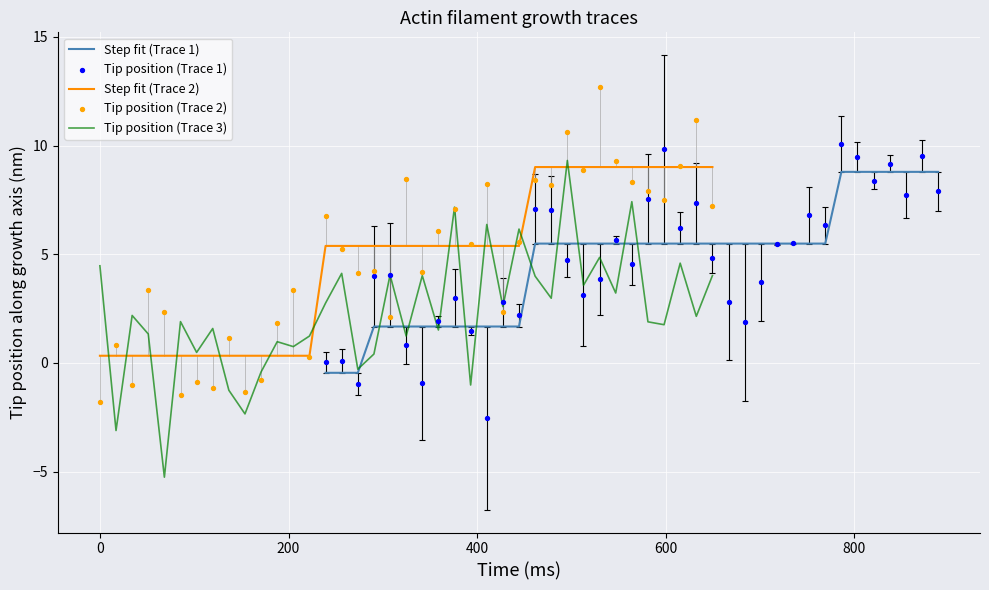

Which series has the largest Y range (max minus min)?

Tip position (Trace 3)